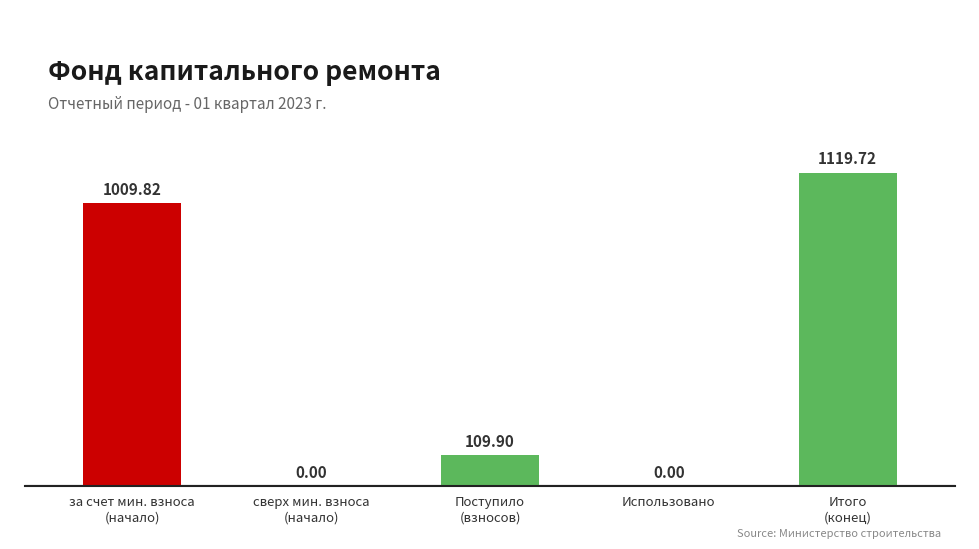

Is it true that the value at 4 is -440.3?

False